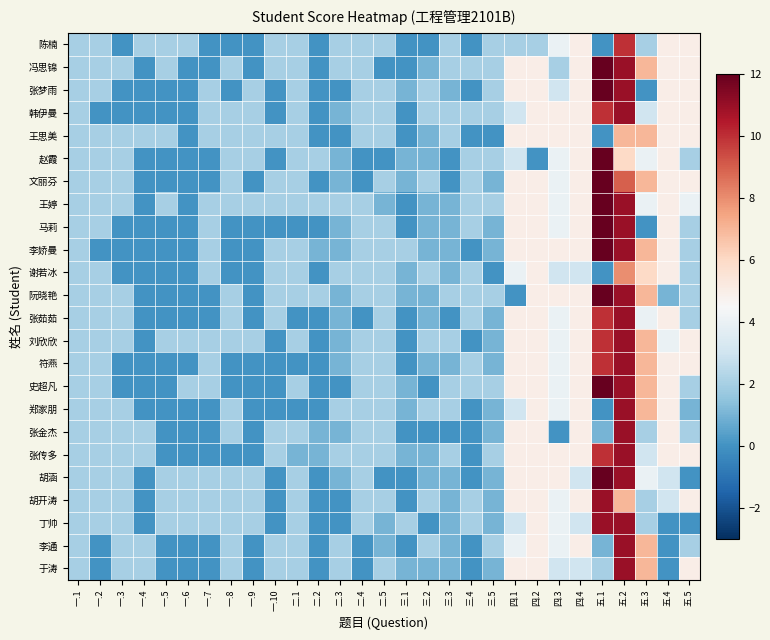

Reading left to right, what are all the values shown in this chart?

陈楠: 一.1=2	一.2=2	一.3=0	一.4=2	一.5=2	一.6=2	一.7=0	一.8=0	一.9=0	一.10=2	二.1=2	二.2=0	二.3=2	二.4=2	二.5=2	三.1=0	三.2=0	三.3=2	三.4=0	三.5=2	四.1=2	四.2=2	四.3=4	四.4=5	五.1=0	五.2=10	五.3=2	五.4=5	五.5=5
冯思锦: 一.1=2	一.2=2	一.3=2	一.4=0	一.5=2	一.6=0	一.7=0	一.8=2	一.9=0	一.10=2	二.1=2	二.2=0	二.3=2	二.4=2	二.5=0	三.1=0	三.2=1	三.3=2	三.4=2	三.5=2	四.1=5	四.2=5	四.3=2	四.4=5	五.1=12	五.2=11	五.3=7	五.4=5	五.5=5
张梦雨: 一.1=2	一.2=2	一.3=0	一.4=0	一.5=0	一.6=0	一.7=2	一.8=0	一.9=2	一.10=0	二.1=2	二.2=0	二.3=0	二.4=2	二.5=2	三.1=1	三.2=2	三.3=1	三.4=0	三.5=2	四.1=5	四.2=5	四.3=3	四.4=5	五.1=12	五.2=11	五.3=0	五.4=5	五.5=5
韩伊曼: 一.1=2	一.2=0	一.3=0	一.4=0	一.5=0	一.6=0	一.7=2	一.8=2	一.9=2	一.10=0	二.1=2	二.2=0	二.3=1	二.4=2	二.5=2	三.1=0	三.2=2	三.3=2	三.4=2	三.5=2	四.1=3	四.2=5	四.3=5	四.4=5	五.1=10	五.2=11	五.3=3	五.4=5	五.5=5
王思美: 一.1=2	一.2=2	一.3=2	一.4=2	一.5=2	一.6=0	一.7=2	一.8=2	一.9=2	一.10=2	二.1=2	二.2=0	二.3=0	二.4=2	二.5=2	三.1=0	三.2=1	三.3=2	三.4=0	三.5=0	四.1=5	四.2=5	四.3=5	四.4=5	五.1=0	五.2=7	五.3=7	五.4=5	五.5=5
赵霞: 一.1=2	一.2=2	一.3=2	一.4=0	一.5=0	一.6=0	一.7=0	一.8=2	一.9=2	一.10=0	二.1=2	二.2=2	二.3=1	二.4=0	二.5=0	三.1=1	三.2=1	三.3=0	三.4=2	三.5=2	四.1=3	四.2=0	四.3=4	四.4=5	五.1=12	五.2=6	五.3=4	五.4=5	五.5=2
文丽芬: 一.1=2	一.2=2	一.3=2	一.4=0	一.5=0	一.6=0	一.7=0	一.8=2	一.9=0	一.10=2	二.1=2	二.2=0	二.3=1	二.4=0	二.5=2	三.1=1	三.2=2	三.3=0	三.4=2	三.5=1	四.1=5	四.2=5	四.3=4	四.4=5	五.1=12	五.2=9	五.3=7	五.4=5	五.5=5
王婷: 一.1=2	一.2=2	一.3=2	一.4=0	一.5=2	一.6=0	一.7=2	一.8=2	一.9=2	一.10=2	二.1=2	二.2=2	二.3=2	二.4=2	二.5=1	三.1=0	三.2=1	三.3=1	三.4=2	三.5=2	四.1=5	四.2=5	四.3=4	四.4=5	五.1=12	五.2=11	五.3=4	五.4=5	五.5=4
马莉: 一.1=2	一.2=2	一.3=0	一.4=0	一.5=0	一.6=0	一.7=2	一.8=0	一.9=0	一.10=0	二.1=0	二.2=0	二.3=1	二.4=2	二.5=2	三.1=0	三.2=1	三.3=1	三.4=2	三.5=1	四.1=5	四.2=5	四.3=4	四.4=5	五.1=12	五.2=11	五.3=0	五.4=5	五.5=2
李娇曼: 一.1=2	一.2=0	一.3=0	一.4=0	一.5=0	一.6=0	一.7=2	一.8=0	一.9=0	一.10=2	二.1=2	二.2=1	二.3=1	二.4=2	二.5=2	三.1=2	三.2=1	三.3=1	三.4=0	三.5=1	四.1=5	四.2=5	四.3=5	四.4=5	五.1=12	五.2=11	五.3=7	五.4=5	五.5=2
谢若冰: 一.1=2	一.2=2	一.3=0	一.4=0	一.5=0	一.6=0	一.7=2	一.8=0	一.9=0	一.10=2	二.1=2	二.2=0	二.3=2	二.4=2	二.5=2	三.1=1	三.2=2	三.3=1	三.4=2	三.5=0	四.1=4	四.2=5	四.3=3	四.4=3	五.1=0	五.2=8	五.3=6	五.4=5	五.5=2
阮晓艳: 一.1=2	一.2=2	一.3=2	一.4=0	一.5=0	一.6=0	一.7=0	一.8=2	一.9=0	一.10=2	二.1=2	二.2=2	二.3=1	二.4=2	二.5=2	三.1=1	三.2=1	三.3=2	三.4=2	三.5=2	四.1=0	四.2=5	四.3=5	四.4=5	五.1=12	五.2=11	五.3=7	五.4=1	五.5=2
张茹茹: 一.1=2	一.2=2	一.3=2	一.4=0	一.5=0	一.6=0	一.7=0	一.8=2	一.9=0	一.10=2	二.1=0	二.2=0	二.3=1	二.4=0	二.5=2	三.1=0	三.2=1	三.3=0	三.4=2	三.5=1	四.1=5	四.2=5	四.3=4	四.4=5	五.1=10	五.2=11	五.3=4	五.4=5	五.5=2
刘欣欣: 一.1=2	一.2=2	一.3=2	一.4=0	一.5=2	一.6=2	一.7=2	一.8=2	一.9=2	一.10=0	二.1=2	二.2=0	二.3=1	二.4=2	二.5=2	三.1=0	三.2=2	三.3=2	三.4=0	三.5=1	四.1=5	四.2=5	四.3=4	四.4=5	五.1=10	五.2=11	五.3=7	五.4=4	五.5=5
符燕: 一.1=2	一.2=2	一.3=0	一.4=0	一.5=0	一.6=0	一.7=2	一.8=0	一.9=0	一.10=0	二.1=0	二.2=0	二.3=1	二.4=2	二.5=2	三.1=0	三.2=1	三.3=1	三.4=2	三.5=1	四.1=5	四.2=5	四.3=4	四.4=5	五.1=10	五.2=11	五.3=7	五.4=5	五.5=5
史超凡: 一.1=2	一.2=2	一.3=0	一.4=0	一.5=0	一.6=2	一.7=2	一.8=0	一.9=0	一.10=0	二.1=2	二.2=0	二.3=0	二.4=2	二.5=2	三.1=1	三.2=0	三.3=2	三.4=2	三.5=2	四.1=5	四.2=5	四.3=4	四.4=5	五.1=12	五.2=11	五.3=7	五.4=5	五.5=2
郑家朋: 一.1=2	一.2=2	一.3=2	一.4=0	一.5=0	一.6=0	一.7=0	一.8=2	一.9=0	一.10=0	二.1=0	二.2=0	二.3=2	二.4=2	二.5=2	三.1=1	三.2=2	三.3=2	三.4=0	三.5=1	四.1=3	四.2=5	四.3=4	四.4=5	五.1=0	五.2=11	五.3=7	五.4=5	五.5=1
张金杰: 一.1=2	一.2=2	一.3=2	一.4=2	一.5=0	一.6=0	一.7=0	一.8=2	一.9=0	一.10=2	二.1=2	二.2=1	二.3=1	二.4=2	二.5=2	三.1=0	三.2=0	三.3=0	三.4=0	三.5=1	四.1=5	四.2=5	四.3=0	四.4=5	五.1=1	五.2=11	五.3=2	五.4=5	五.5=2
张传多: 一.1=2	一.2=2	一.3=2	一.4=2	一.5=0	一.6=0	一.7=0	一.8=0	一.9=0	一.10=2	二.1=1	二.2=1	二.3=2	二.4=2	二.5=2	三.1=1	三.2=1	三.3=2	三.4=0	三.5=2	四.1=5	四.2=5	四.3=5	四.4=5	五.1=10	五.2=11	五.3=3	五.4=5	五.5=5
胡涵: 一.1=2	一.2=2	一.3=2	一.4=0	一.5=2	一.6=2	一.7=2	一.8=2	一.9=2	一.10=0	二.1=2	二.2=0	二.3=1	二.4=2	二.5=0	三.1=0	三.2=1	三.3=1	三.4=0	三.5=1	四.1=5	四.2=5	四.3=5	四.4=3	五.1=12	五.2=11	五.3=4	五.4=3	五.5=0
胡开涛: 一.1=2	一.2=2	一.3=2	一.4=0	一.5=2	一.6=2	一.7=2	一.8=2	一.9=2	一.10=0	二.1=2	二.2=0	二.3=0	二.4=2	二.5=2	三.1=0	三.2=2	三.3=1	三.4=2	三.5=1	四.1=5	四.2=5	四.3=4	四.4=5	五.1=11	五.2=7	五.3=2	五.4=3	五.5=5
丁帅: 一.1=2	一.2=2	一.3=2	一.4=0	一.5=2	一.6=2	一.7=2	一.8=2	一.9=2	一.10=0	二.1=2	二.2=0	二.3=0	二.4=2	二.5=1	三.1=2	三.2=0	三.3=1	三.4=2	三.5=1	四.1=3	四.2=5	四.3=4	四.4=3	五.1=11	五.2=11	五.3=2	五.4=0	五.5=0
李通: 一.1=2	一.2=0	一.3=2	一.4=2	一.5=0	一.6=0	一.7=0	一.8=2	一.9=0	一.10=2	二.1=2	二.2=0	二.3=2	二.4=0	二.5=1	三.1=0	三.2=2	三.3=1	三.4=0	三.5=2	四.1=4	四.2=5	四.3=4	四.4=5	五.1=1	五.2=11	五.3=7	五.4=0	五.5=2
于涛: 一.1=2	一.2=0	一.3=2	一.4=2	一.5=0	一.6=0	一.7=0	一.8=2	一.9=0	一.10=2	二.1=2	二.2=0	二.3=2	二.4=0	二.5=2	三.1=1	三.2=1	三.3=1	三.4=0	三.5=1	四.1=5	四.2=5	四.3=3	四.4=3	五.1=2	五.2=11	五.3=7	五.4=0	五.5=5